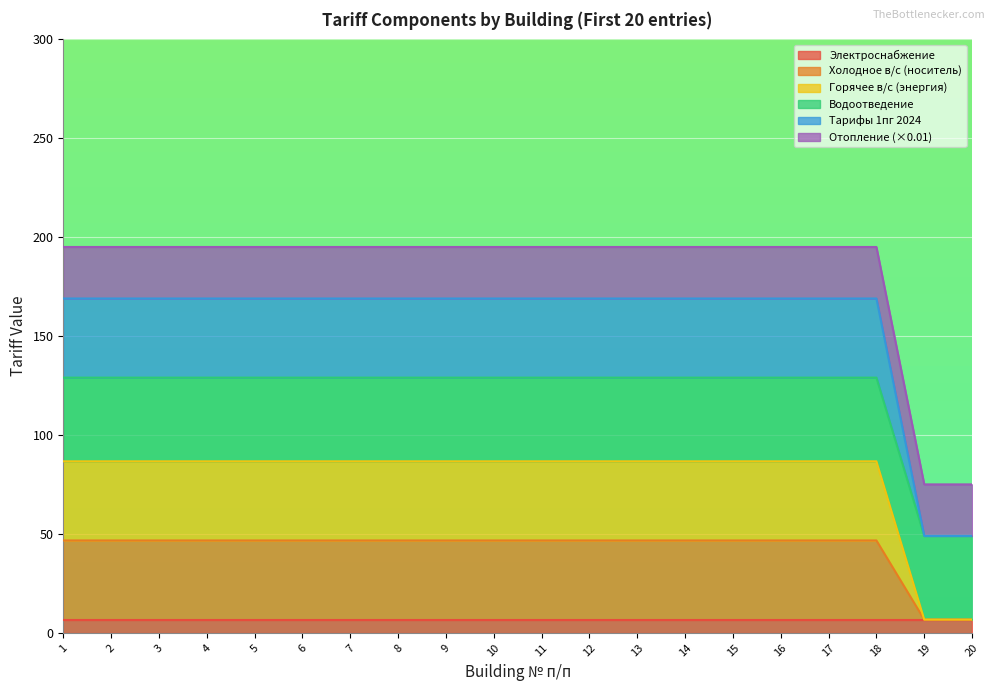

Does the chart display data point markers on the line(s)?

No